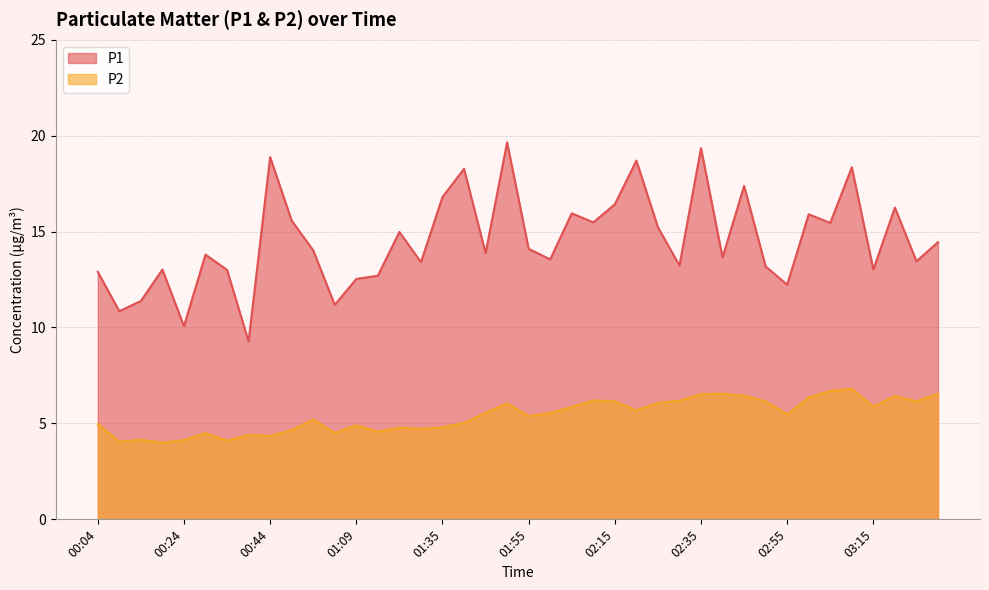

List the labels in order of P1 value, largest first.

01:50, 02:35, 00:44, 02:20, 03:10, 01:40, 02:45, 01:35, 02:15, 03:20, 02:05, 03:00, 00:49, 02:10, 03:05, 02:25, 01:25, 03:30, 01:55, 00:54, 01:45, 00:29, 02:40, 02:00, 03:25, 01:30, 02:30, 02:50, 00:19, 03:15, 00:34, 00:04, 01:14, 01:09, 02:55, 00:14, 00:59, 00:09, 00:24, 00:39